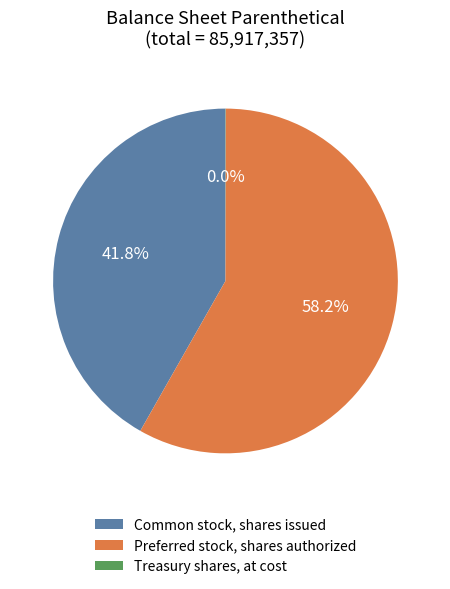

Which category has the biggest portion of the pie?

Preferred stock, shares authorized